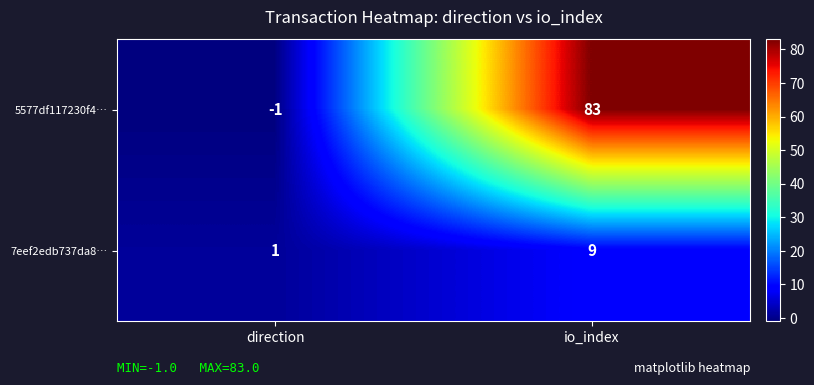

What is the difference between the maximum and minimum values in the 5577df117230f4… series?

84